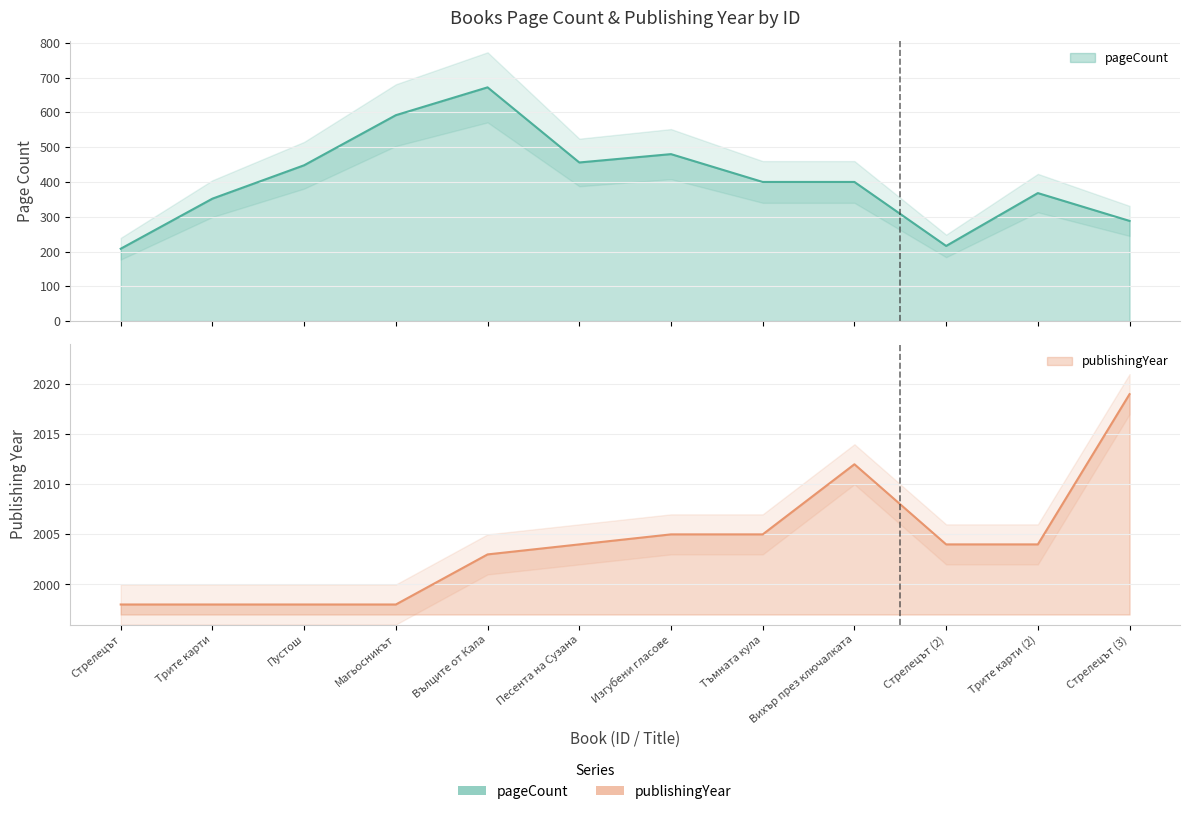

Does the chart have visible grid lines?

Yes